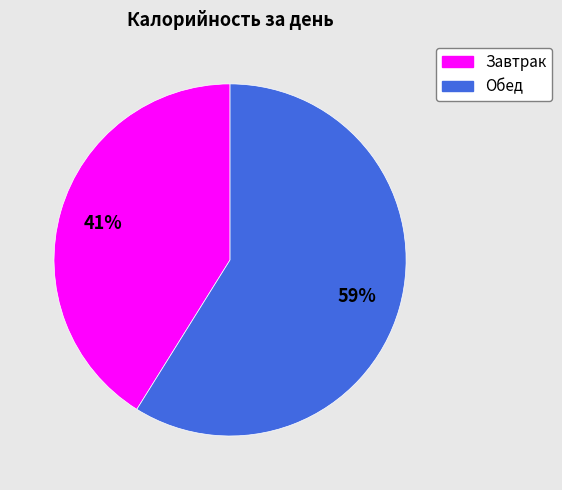

Does Завтрак represent more than half of the total?

No